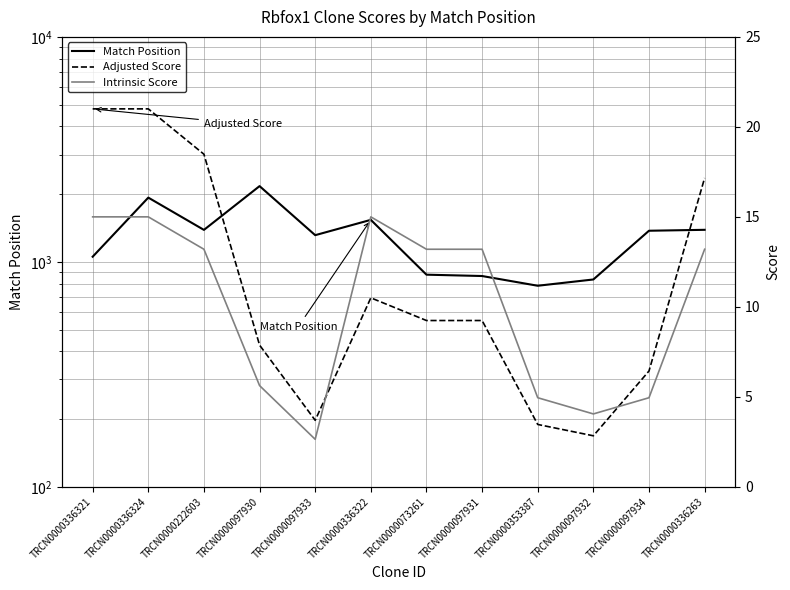

True or false: Intrinsic Score and Match Position cross at least once.

False